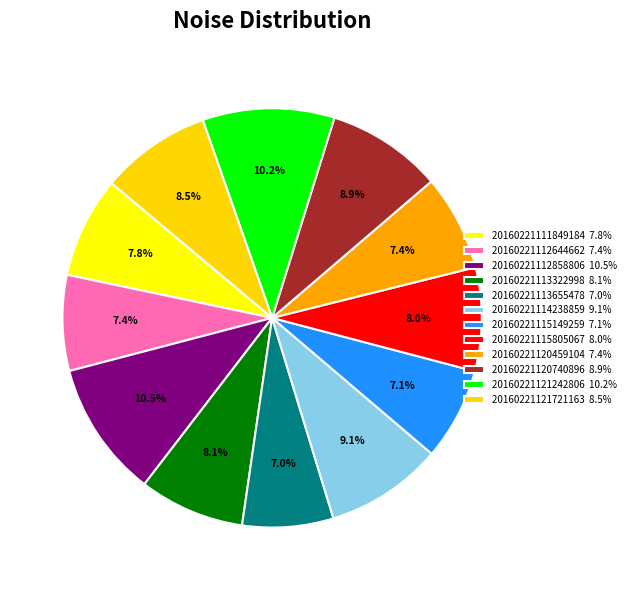

Is 20160221120740896 the majority of the pie?

No